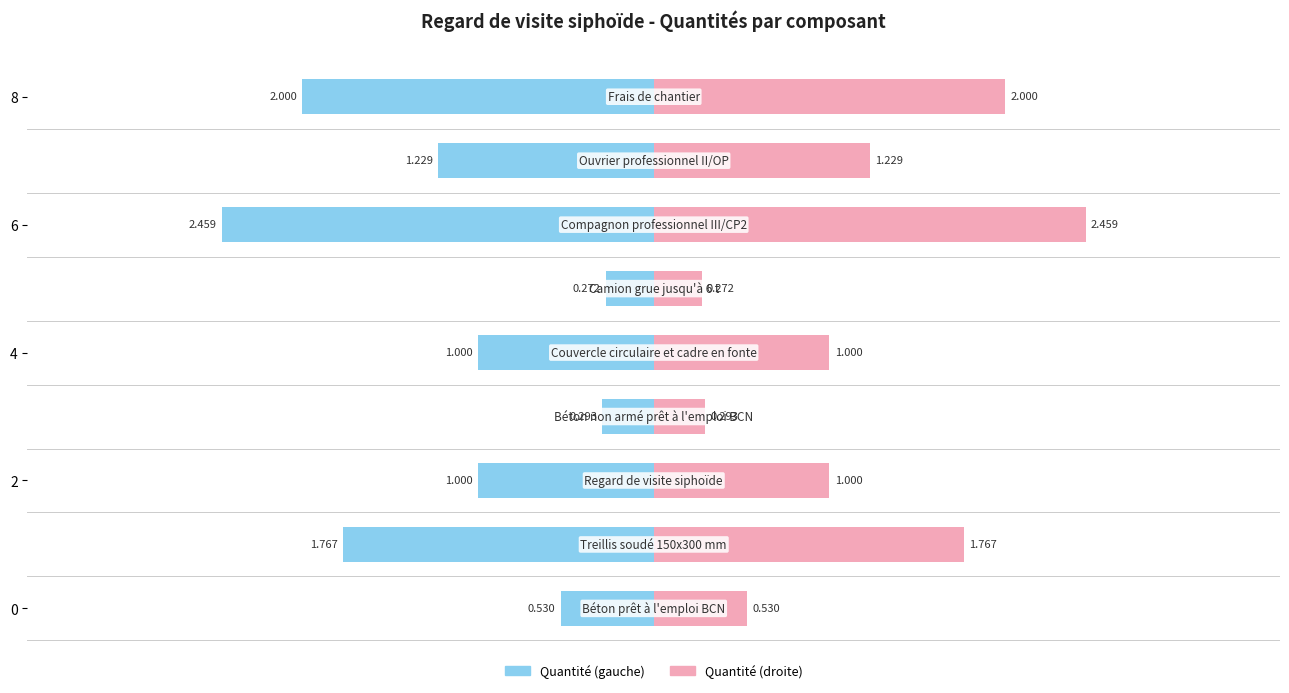

How many bars are there in total?

18